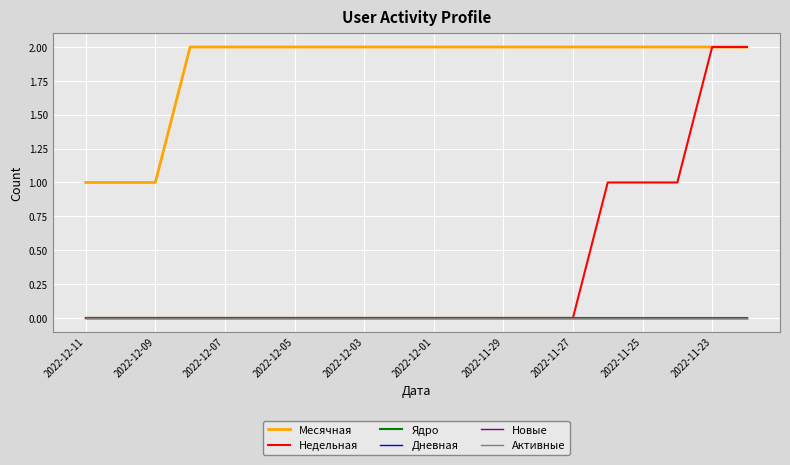

Does the chart display data point markers on the line(s)?

No